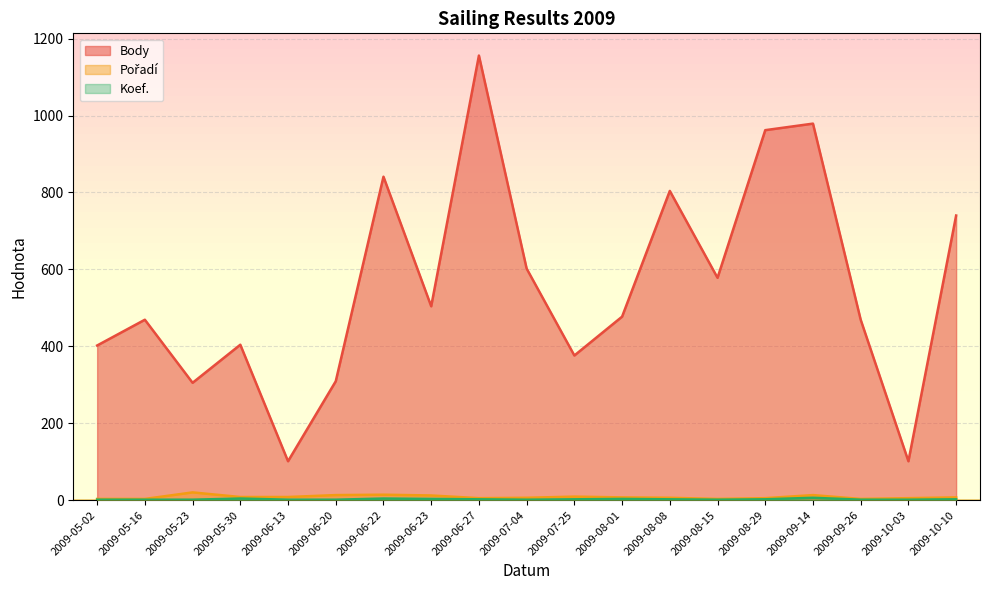

How many distinct data groups are displayed?

3